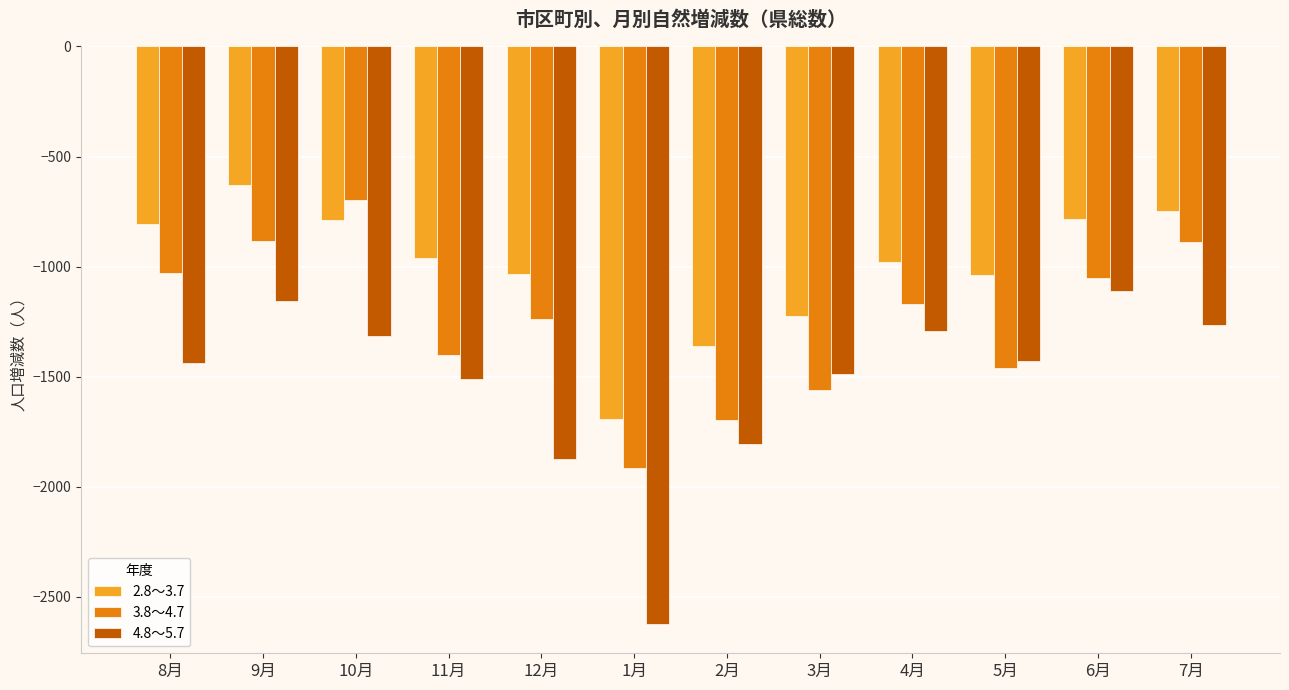

What is the label of the 5th bar from the right?

3月